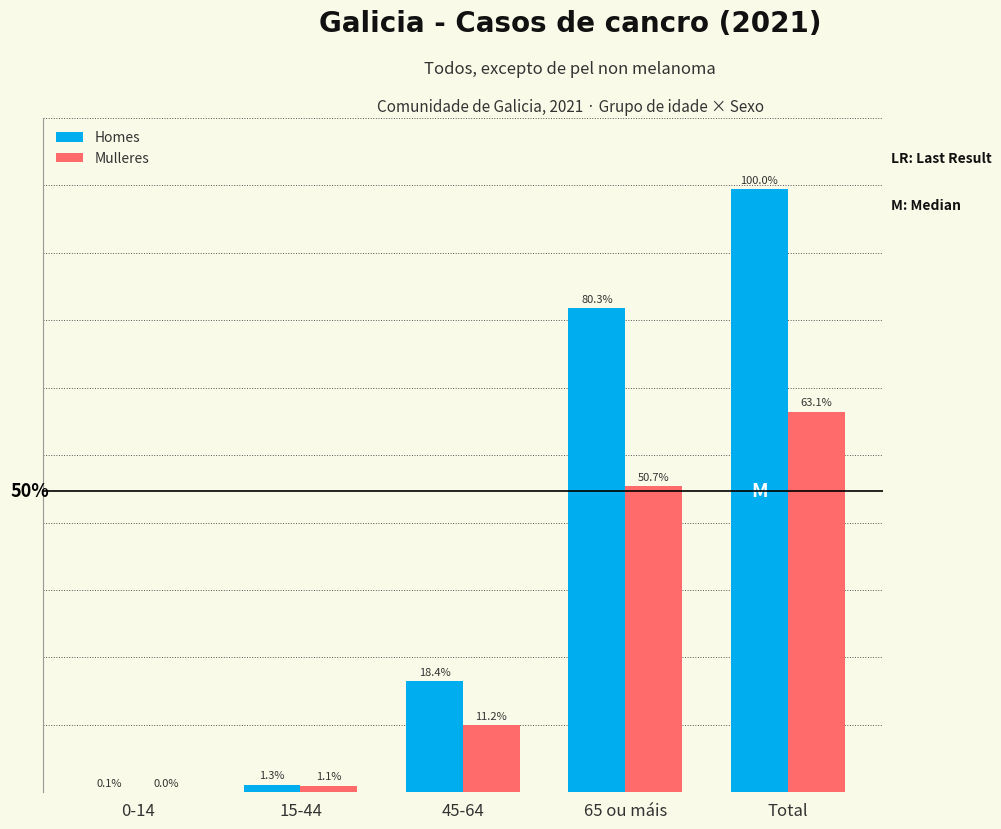

The Homes series shows 1776 at Total. True or false?

False